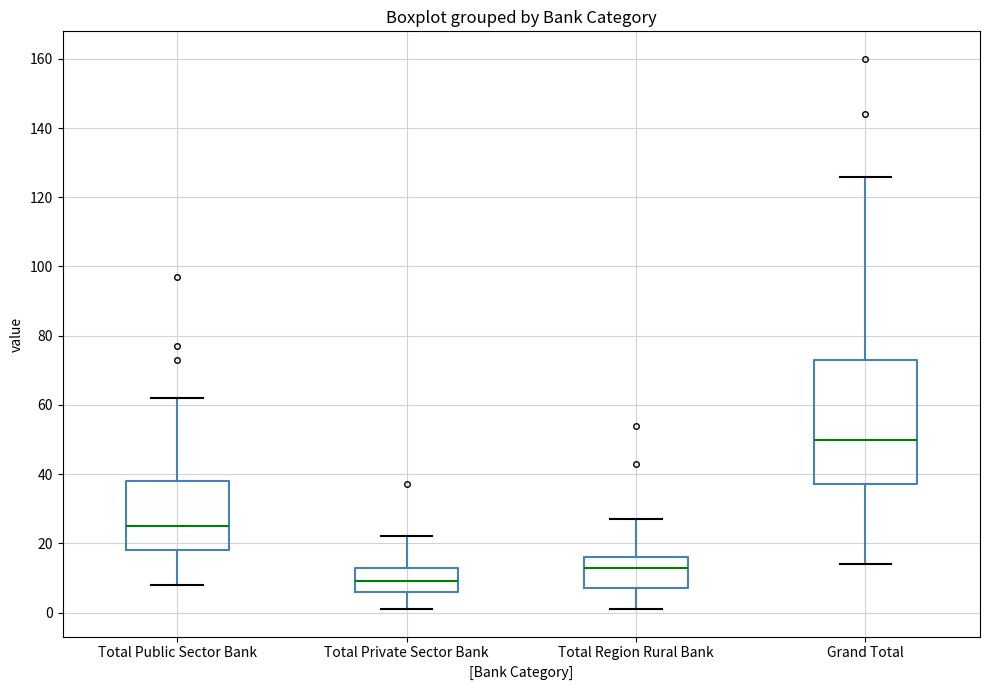

Reading left to right, read every box against the y-axis: the position of its median line, the range the box covers, and the ends of its whiskers. The values are not printed on the chart, so give them approximately, as read against the axis.

Total Public Sector Bank: median 26, box 18 to 38, whiskers 8 to 62
Total Private Sector Bank: median 10, box 6 to 14, whiskers 2 to 22
Total Region Rural Bank: median 14, box 8 to 16, whiskers 2 to 28
Grand Total: median 50, box 38 to 74, whiskers 14 to 126